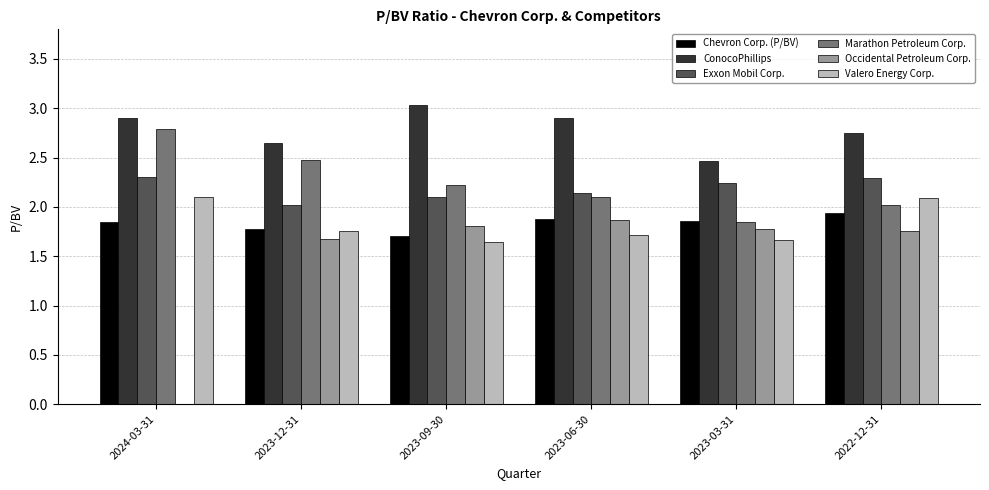

What is the sum of the Chevron Corp. (P/BV) values at 2023-06-30 and 2024-03-31?

3.7